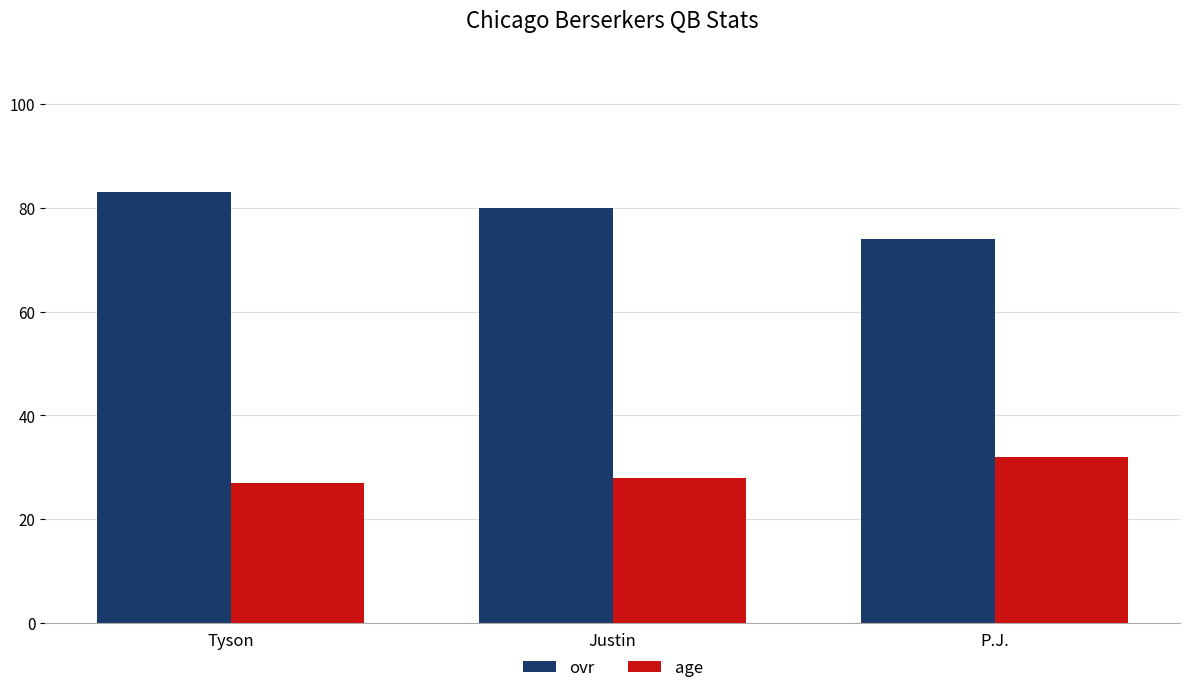

What is the maximum value for ovr?

83